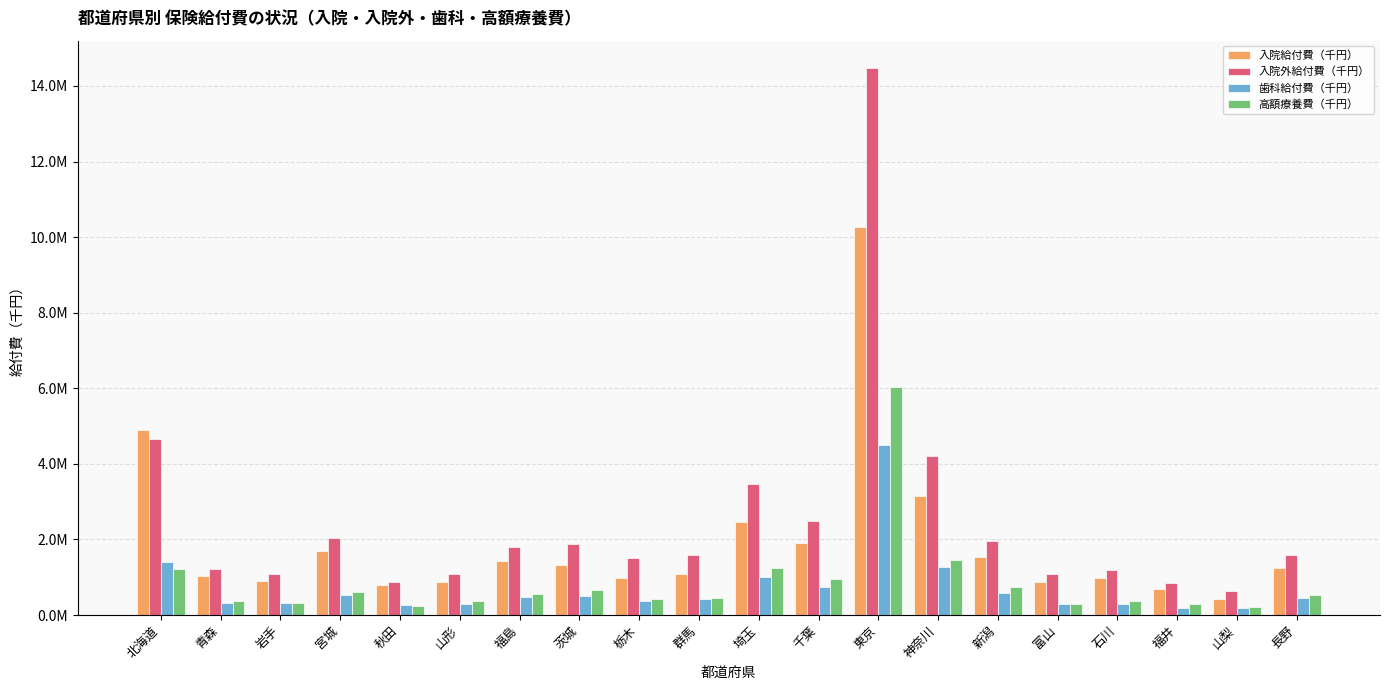

Is the value of 入院給付費（千円） at 岩手 greater than the value of 入院外給付費（千円） at 栃木?

No